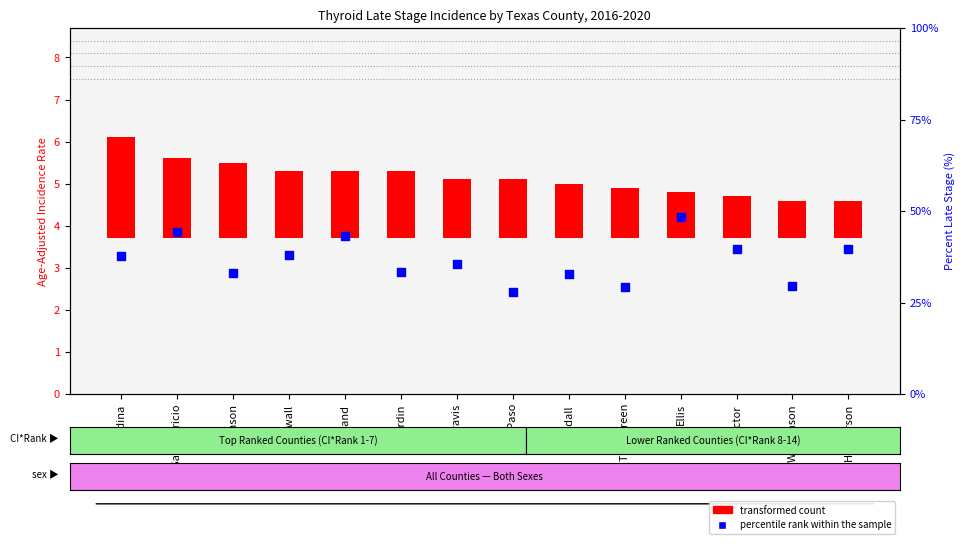

Which series has the largest Y range (max minus min)?

percentile rank within the sample